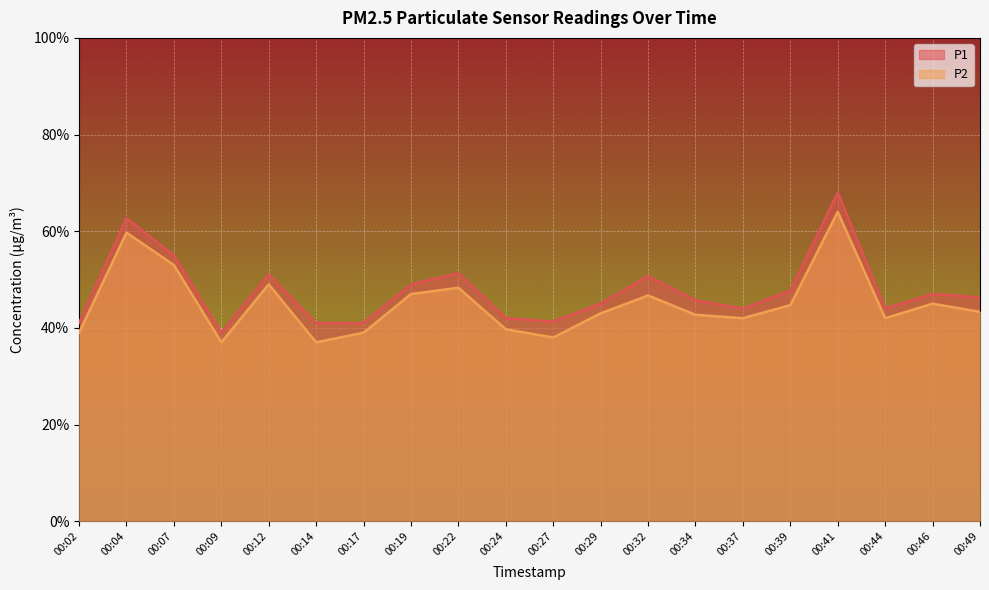

True or false: P1 and P2 intersect in this chart.

False